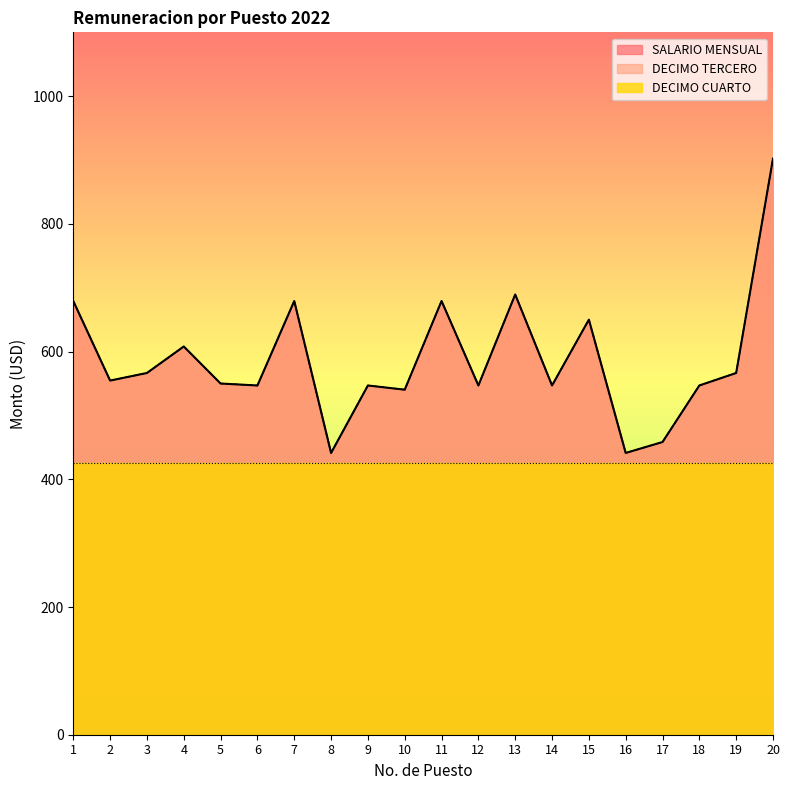

The value of DECIMO TERCERO at 16 is 441.2. True or false?

True